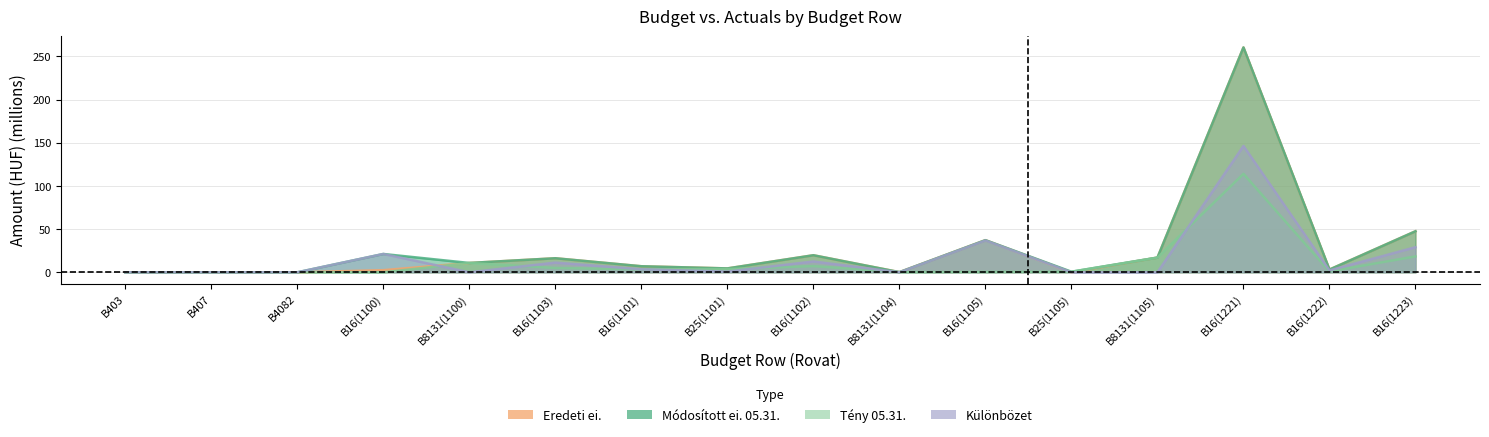

What are all the series names shown in the legend?

Módosított ei. 05.31., Tény 05.31., Eredeti ei., Különbözet